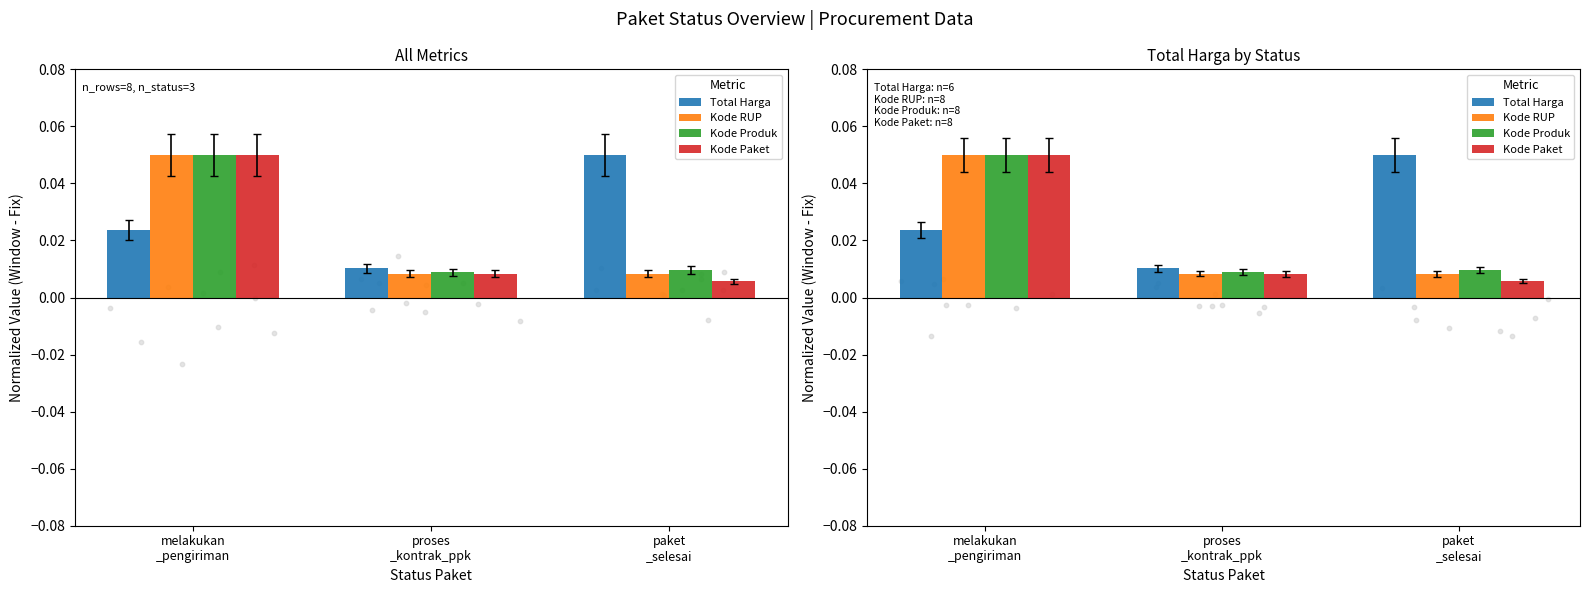

What are all the series names shown in the legend?

Total Harga, Kode RUP, Kode Produk, Kode Paket